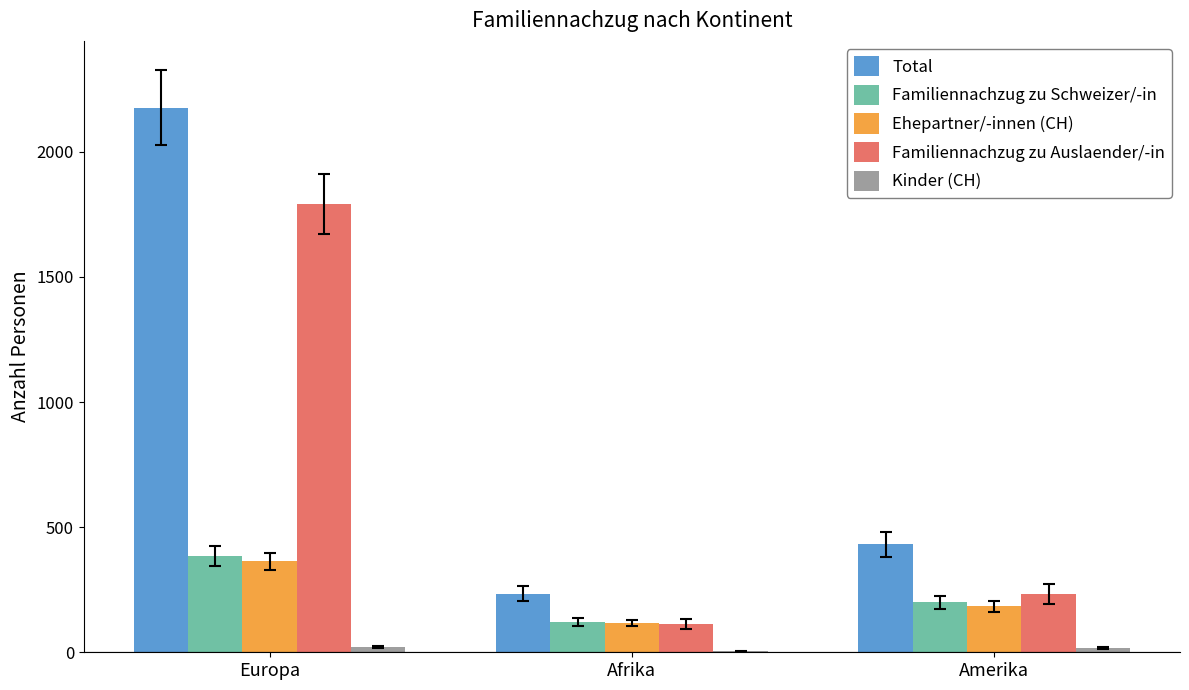

True or false: Ehepartner/-innen (CH) has a value of 363 at Europa.

True